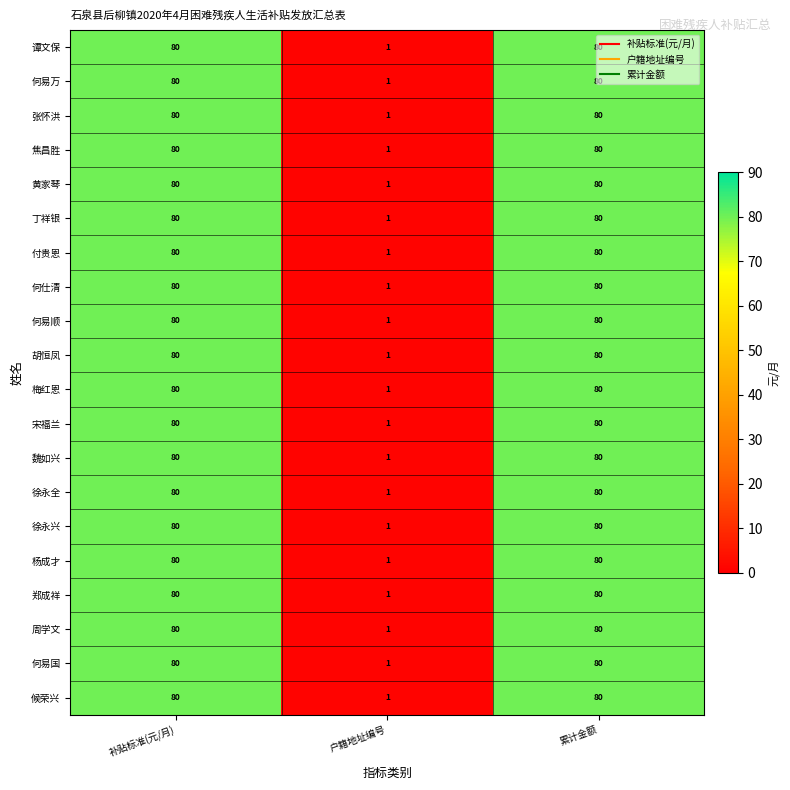

What is the greatest value displayed?

80